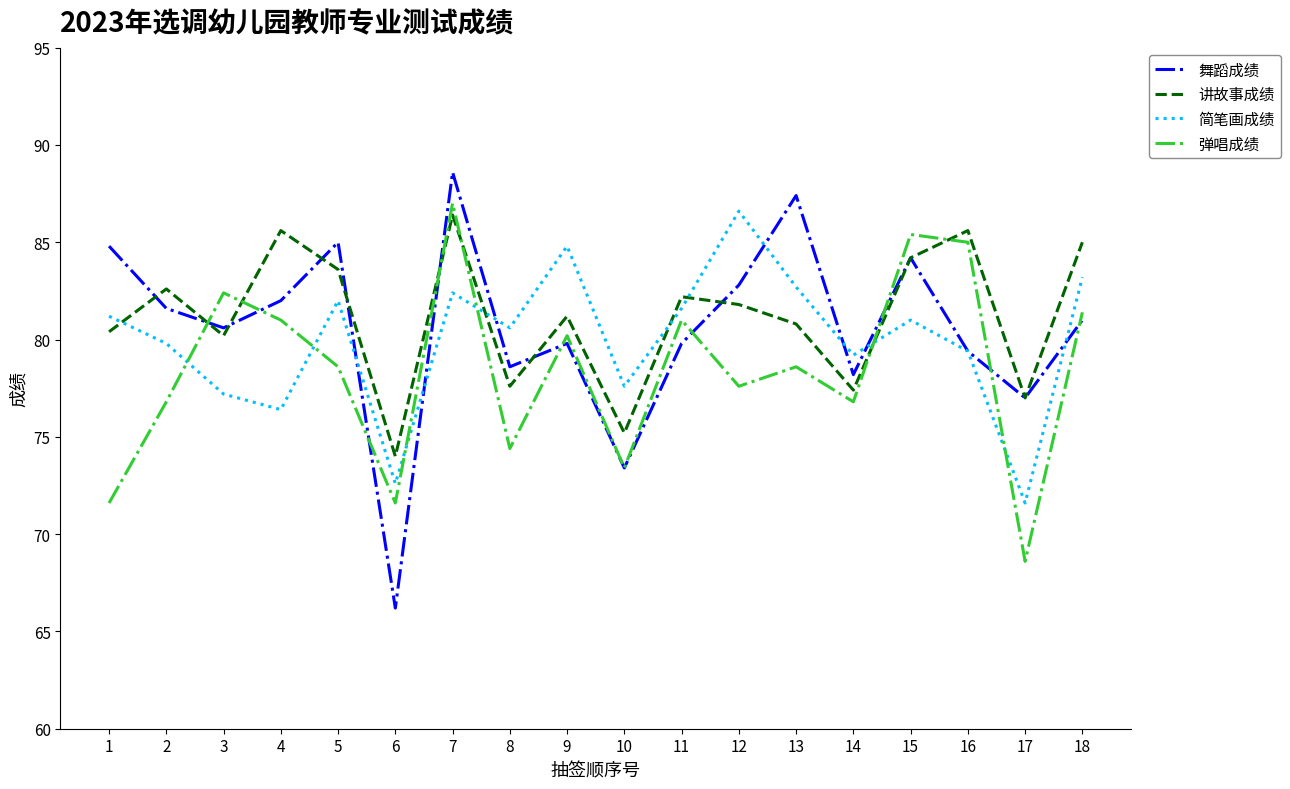

At which label does 舞蹈成绩 first exceed 81?

1